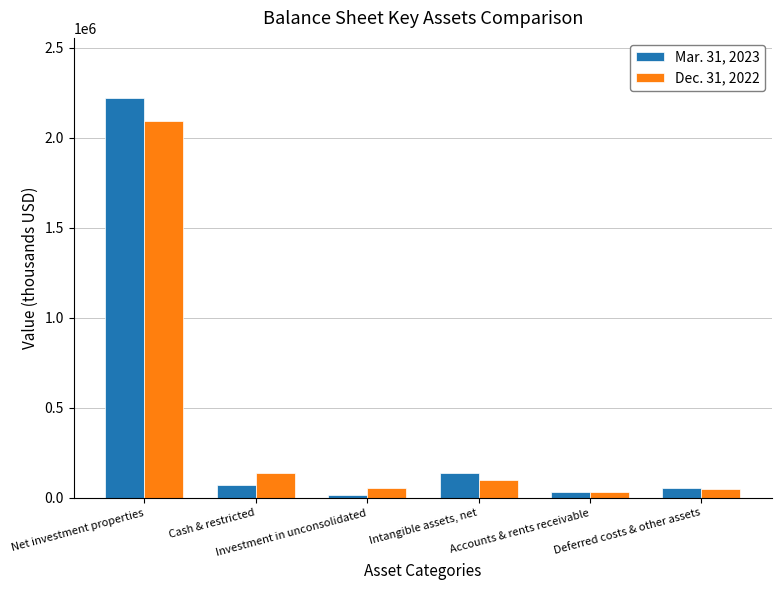

Count the number of data series in this chart.

2